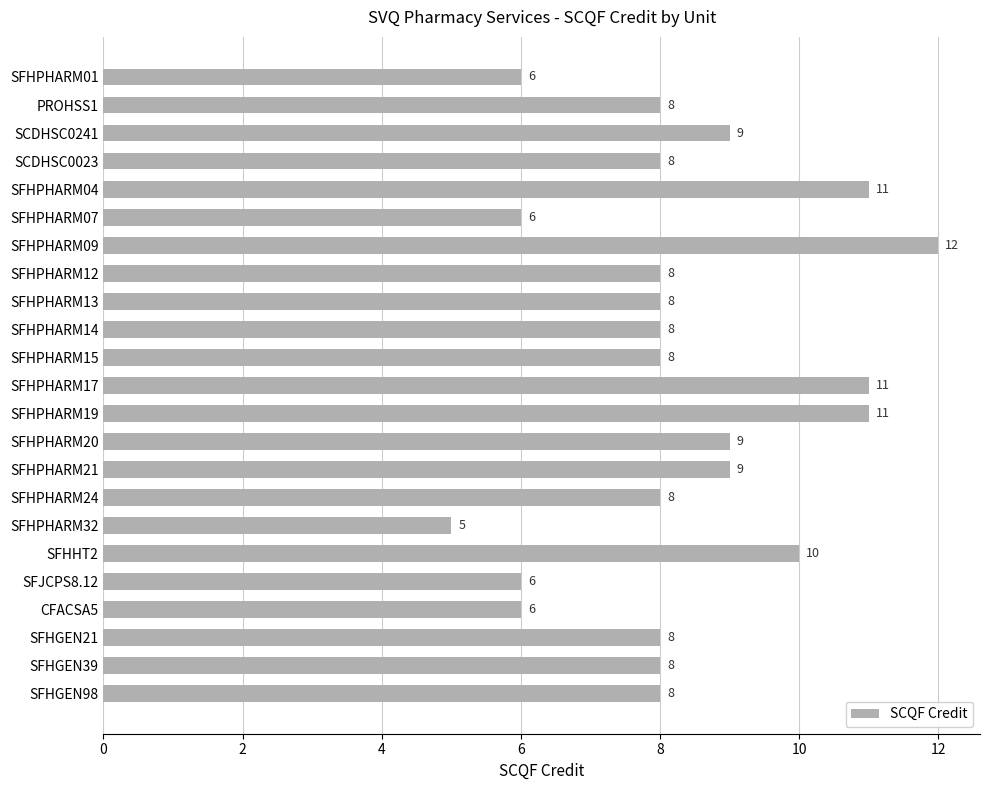

What is the ratio of the value at SFHPHARM17 to the value at PROHSS1?

1.4